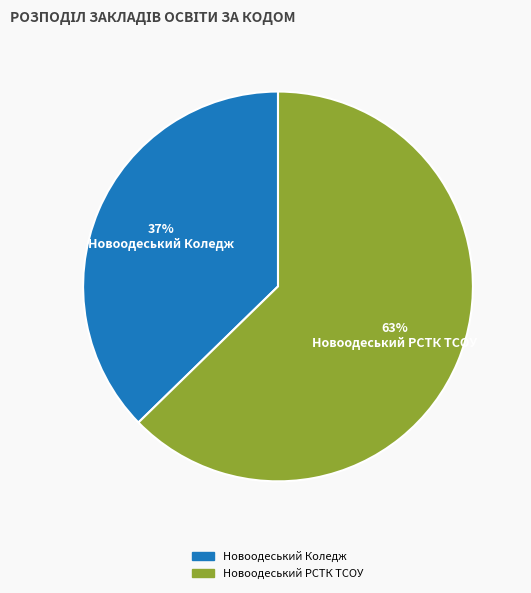

Is there any slice that represents more than half of the pie?

Yes